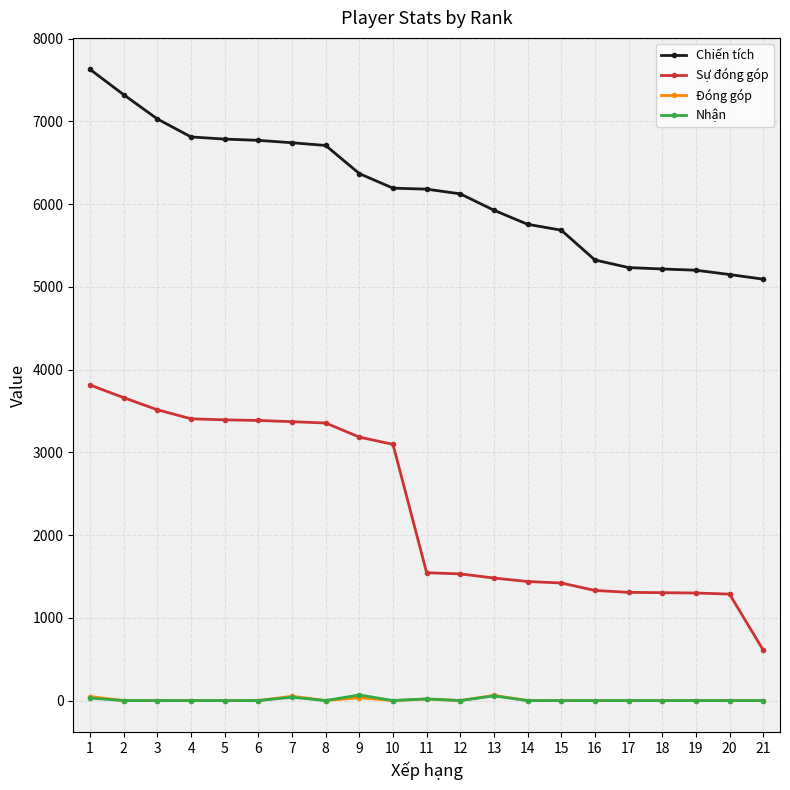

Which label corresponds to the largest value in the chart?

1